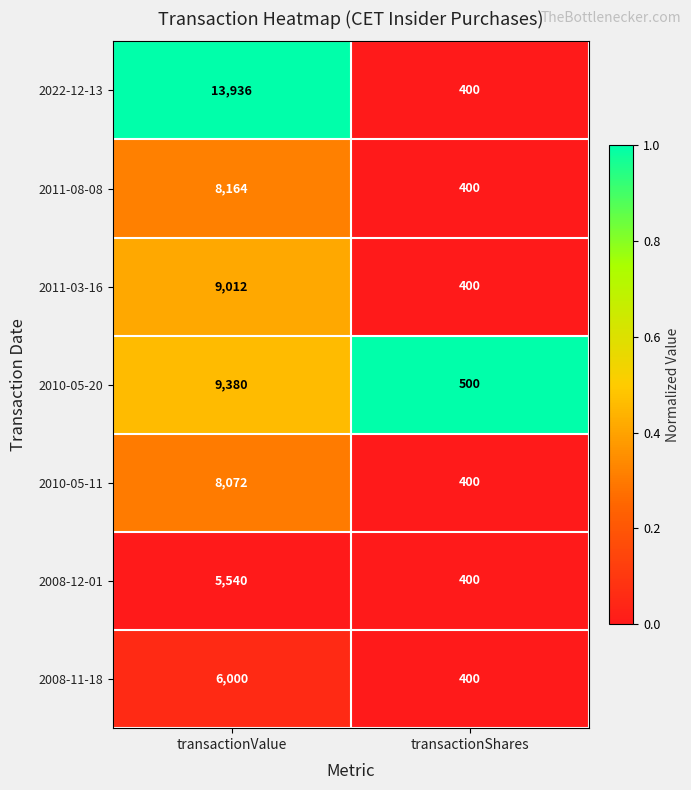

Count the number of categories in the chart.

2